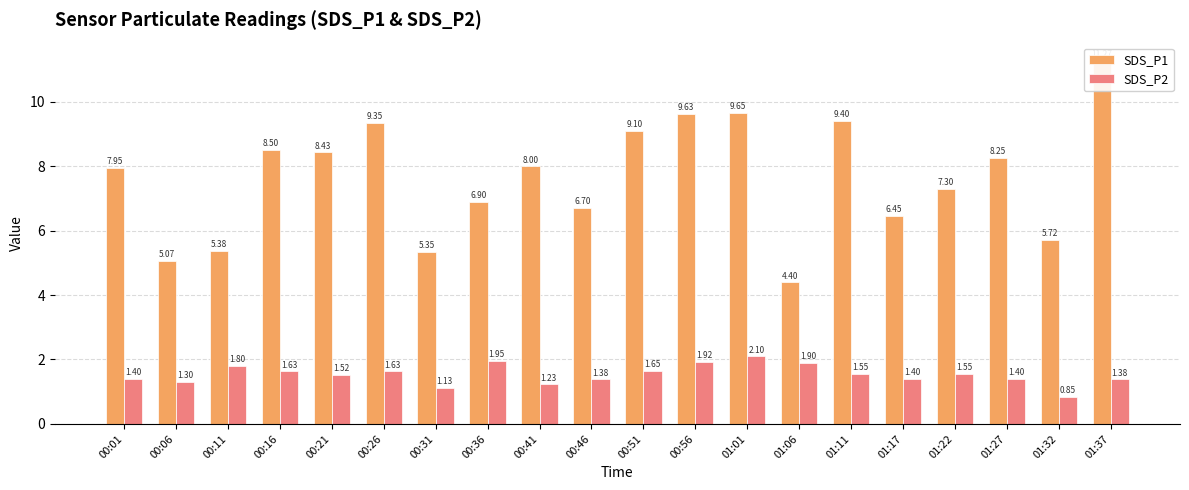

List the series in order of their peak value, highest first.

SDS_P1, SDS_P2